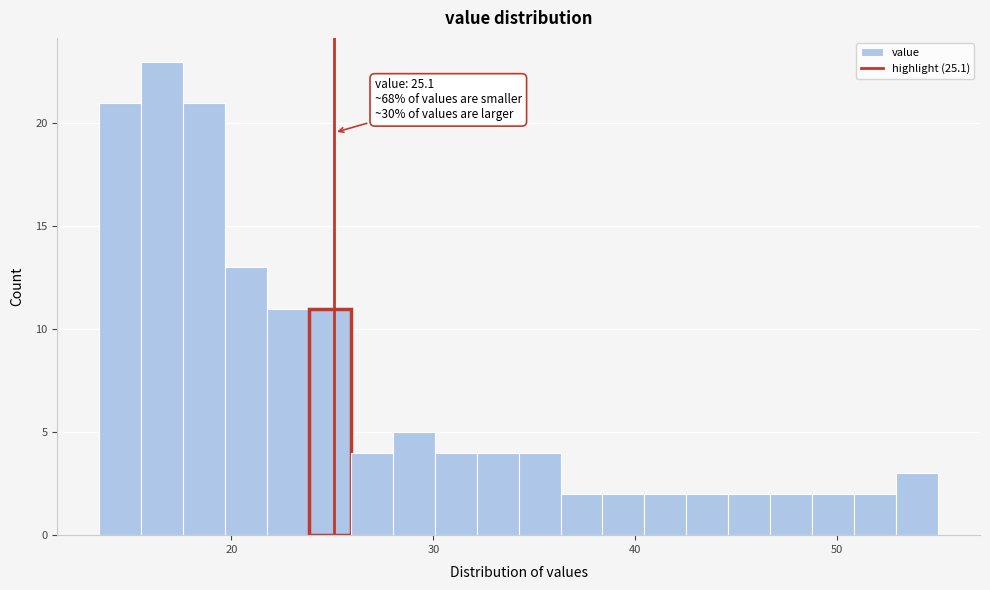

Around what value on the x-axis is the tallest bar? Give the approximate position of its centre, as read against the axis.

17